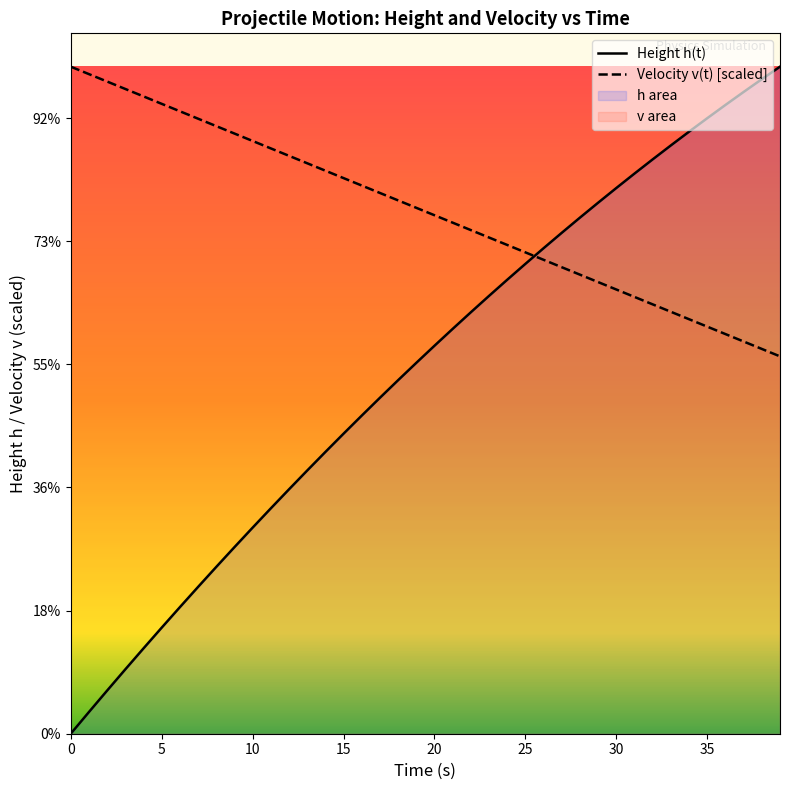

Between 25 and 12, which is larger?

25